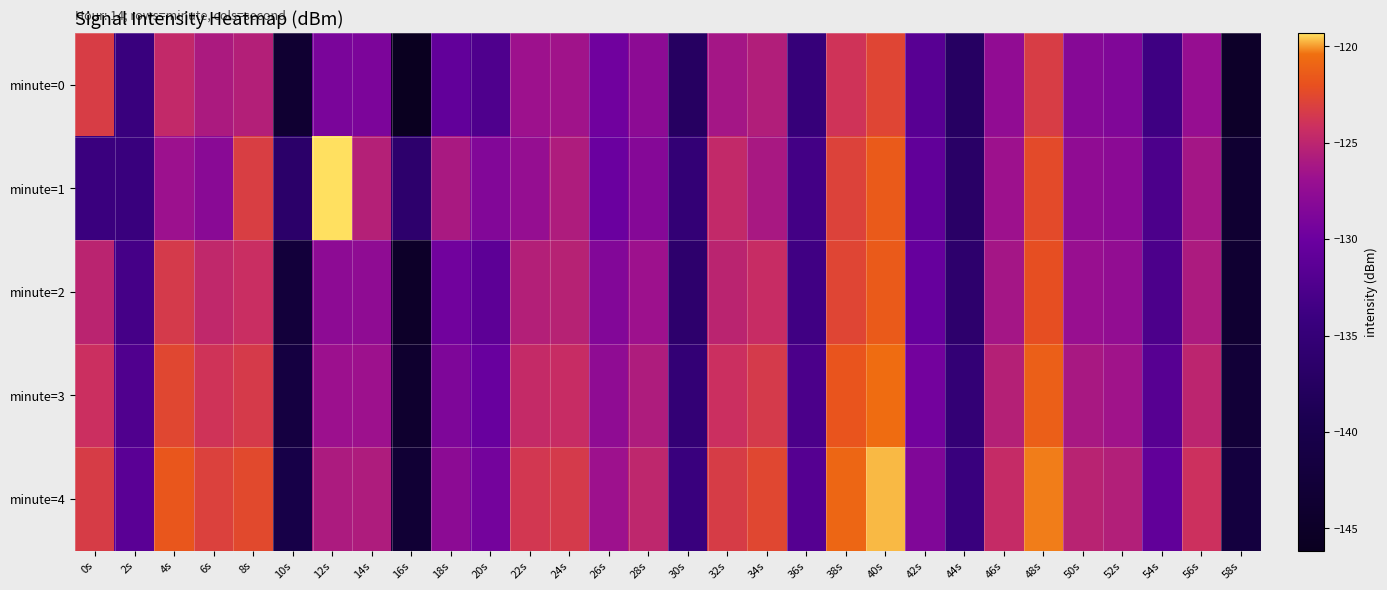

Reading left to right, transcribe all the data shown in this chart.

minute=0: 0s=-123.3	2s=-134.3	4s=-124.7	6s=-126.0	8s=-125.5	10s=-143.5	12s=-129.0	14s=-128.9	16s=-146.2	18s=-130.8	20s=-132.4	22s=-126.7	24s=-126.5	26s=-129.7	28s=-127.8	30s=-137.4	32s=-126.3	34s=-125.6	36s=-134.8	38s=-123.9	40s=-122.7	42s=-131.6	44s=-137.4	46s=-127.5	48s=-123.3	50s=-128.2	52s=-128.6	54s=-133.8	56s=-127.1	58s=-144.8
minute=1: 0s=-134.3	2s=-134.4	4s=-126.7	6s=-128.0	8s=-123.2	10s=-136.6	12s=-119.3	14s=-125.5	16s=-136.3	18s=-126.1	20s=-128.5	22s=-127.2	24s=-125.8	26s=-130.1	28s=-128.3	30s=-135.2	32s=-124.7	34s=-126.1	36s=-133.4	38s=-122.9	40s=-121.5	42s=-130.8	44s=-136.9	46s=-126.7	48s=-122.4	50s=-127.5	52s=-127.9	54s=-132.6	56s=-126.3	58s=-143.5
minute=2: 0s=-125.1	2s=-133.2	4s=-123.5	6s=-124.8	8s=-124.3	10s=-142.3	12s=-127.7	14s=-127.6	16s=-144.9	18s=-129.6	20s=-131.2	22s=-125.5	24s=-125.3	26s=-128.5	28s=-126.7	30s=-136.2	32s=-125.1	34s=-124.4	36s=-133.6	38s=-122.7	40s=-121.5	42s=-130.4	44s=-136.2	46s=-126.3	48s=-122.1	50s=-127.0	52s=-127.4	54s=-132.6	56s=-125.9	58s=-143.6
minute=3: 0s=-124.2	2s=-132.3	4s=-122.6	6s=-123.9	8s=-123.4	10s=-141.4	12s=-126.8	14s=-126.7	16s=-144.0	18s=-128.7	20s=-130.3	22s=-124.6	24s=-124.4	26s=-127.6	28s=-125.8	30s=-135.3	32s=-124.2	34s=-123.5	36s=-132.7	38s=-121.8	40s=-120.6	42s=-129.5	44s=-135.3	46s=-125.4	48s=-121.2	50s=-126.1	52s=-126.5	54s=-131.7	56s=-125.0	58s=-142.7
minute=4: 0s=-123.3	2s=-131.4	4s=-121.7	6s=-123.0	8s=-122.5	10s=-140.5	12s=-125.9	14s=-125.8	16s=-143.1	18s=-127.8	20s=-129.4	22s=-123.7	24s=-123.5	26s=-126.7	28s=-124.9	30s=-134.4	32s=-123.3	34s=-122.6	36s=-131.8	38s=-120.9	40s=-119.7	42s=-128.6	44s=-134.4	46s=-124.5	48s=-120.3	50s=-125.2	52s=-125.6	54s=-130.8	56s=-124.1	58s=-141.8